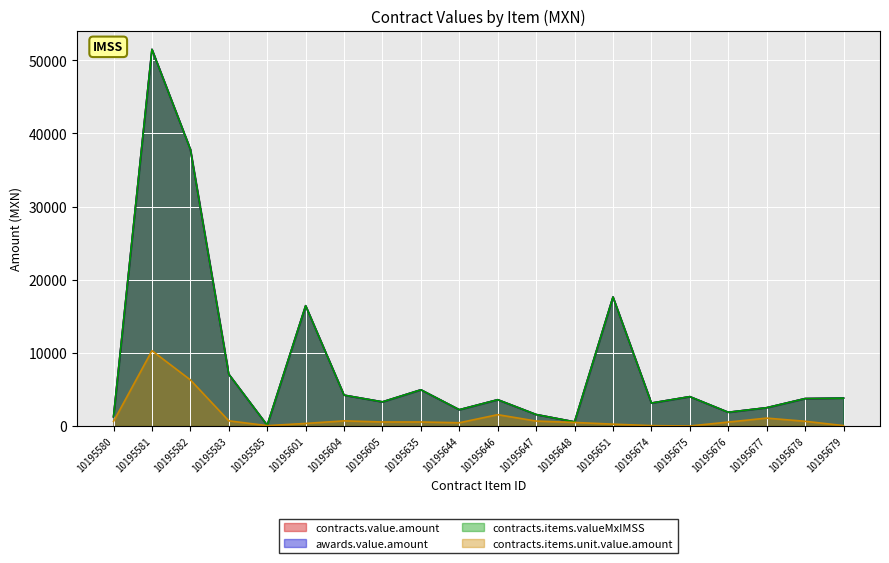

How many values in the contracts.value.amount series are below 3749?

10